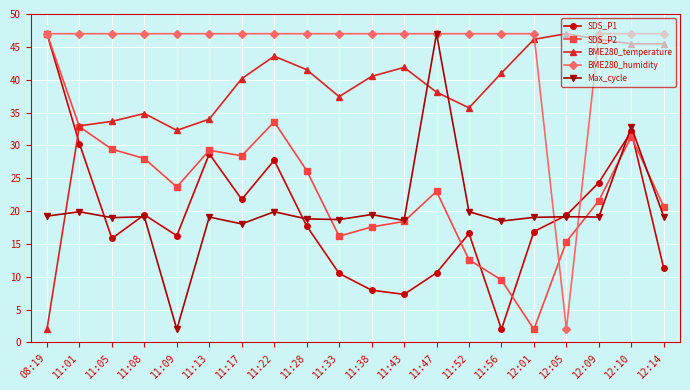

What is the label of the 8th point from the right?

11:47